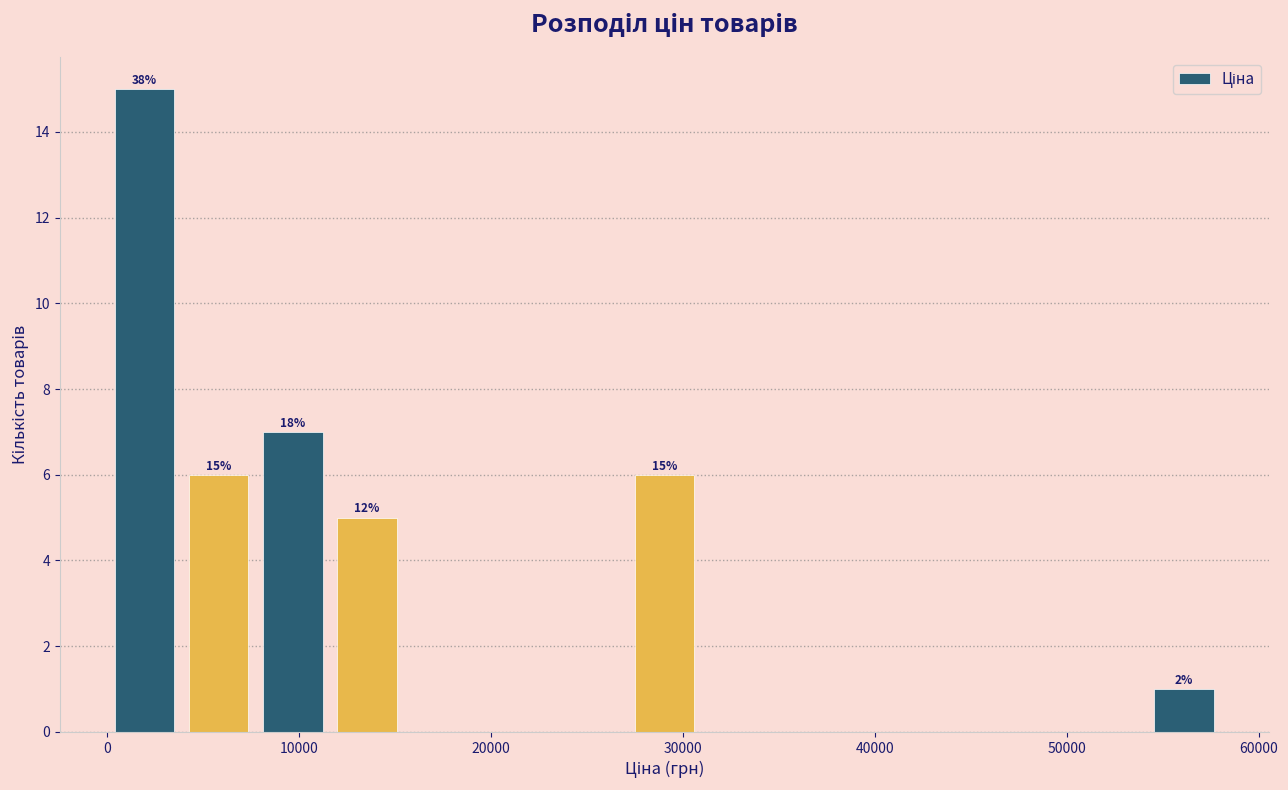

Around what value on the x-axis is the tallest bar? Give the approximate position of its centre, as read against the axis.

2000